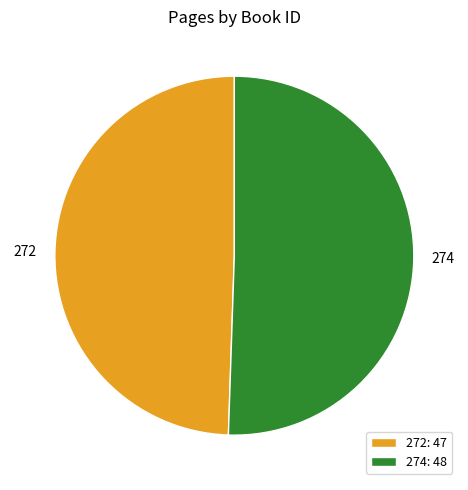

How many slices are in this pie chart?

2